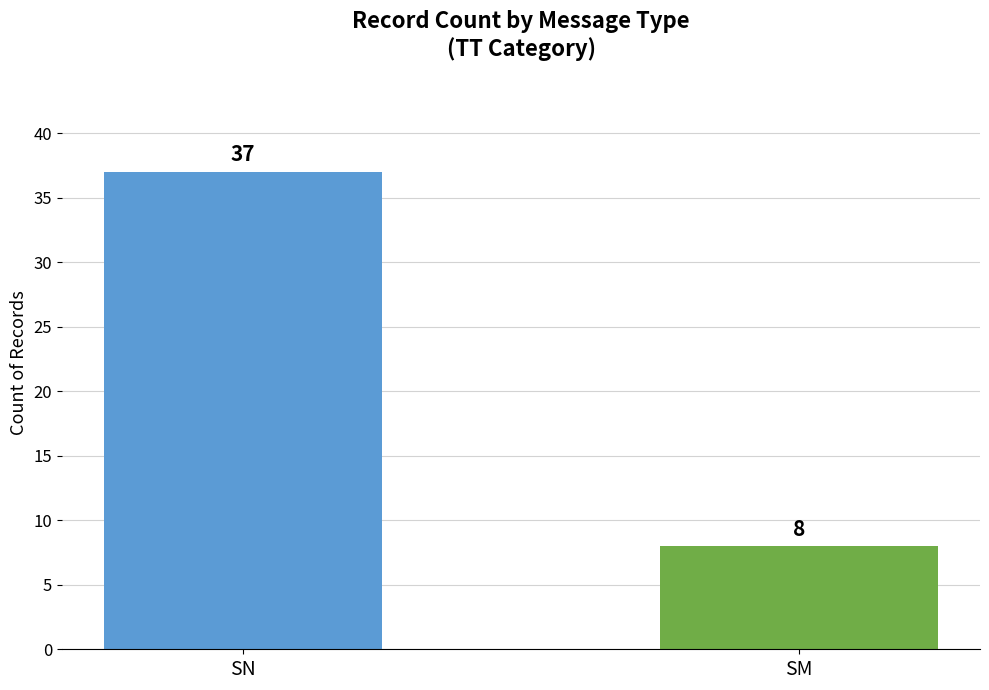

Reading left to right, transcribe all the data shown in this chart.

37	8